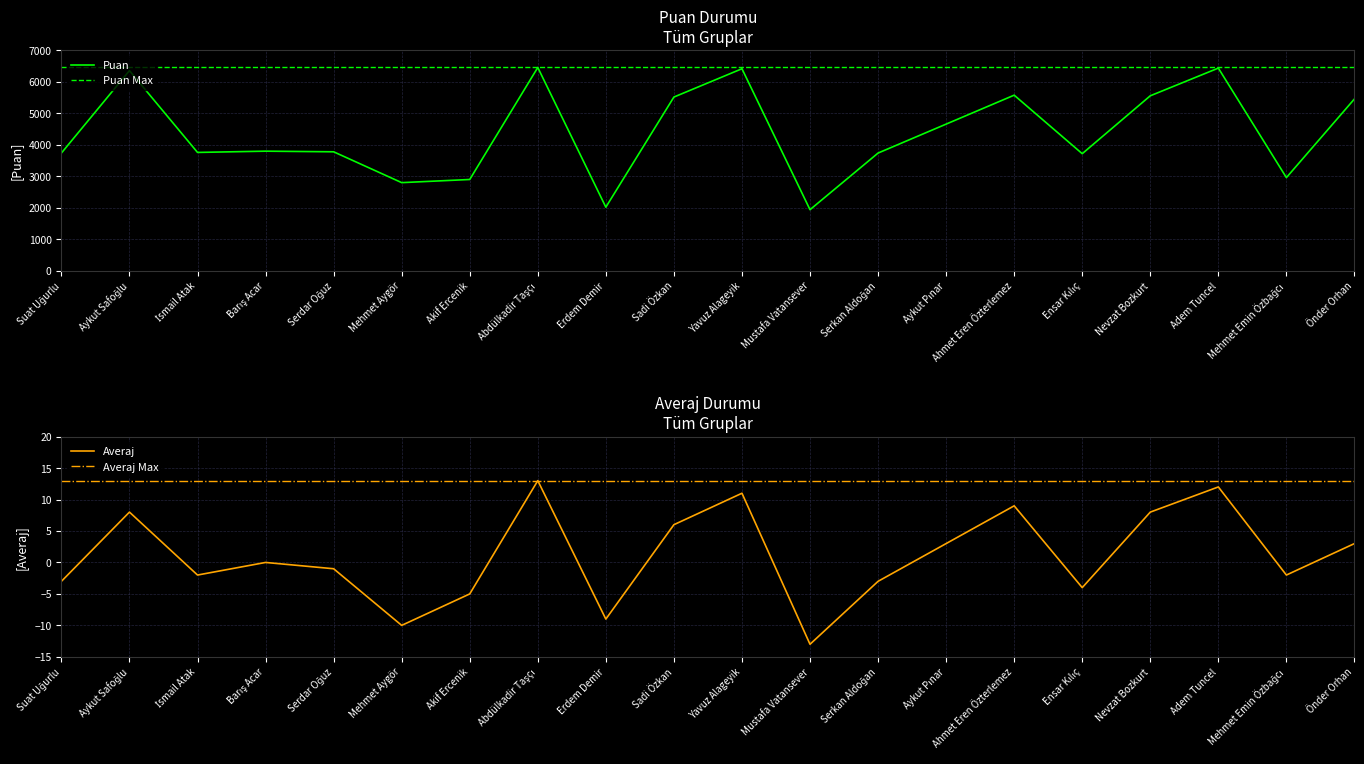

What is the minimum value shown in the chart?

-13